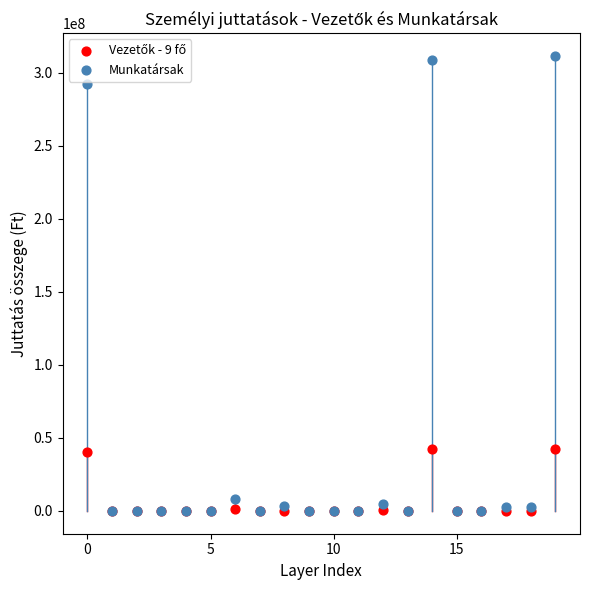

Which series has the largest Y range (max minus min)?

Munkatársak